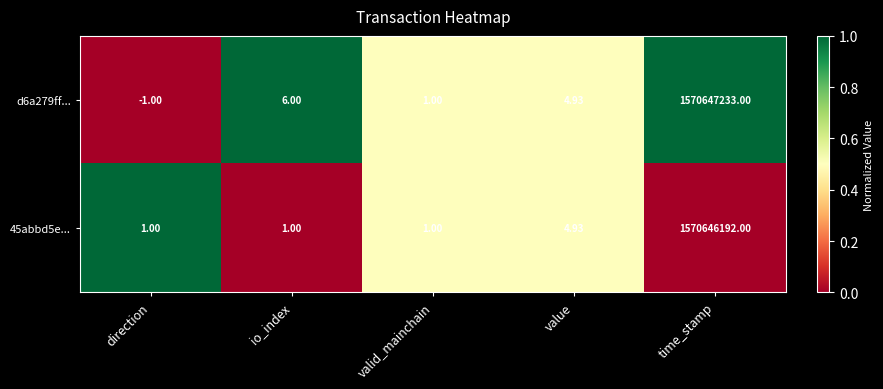

Which category has the lowest value in the d6a279ff... series?

direction